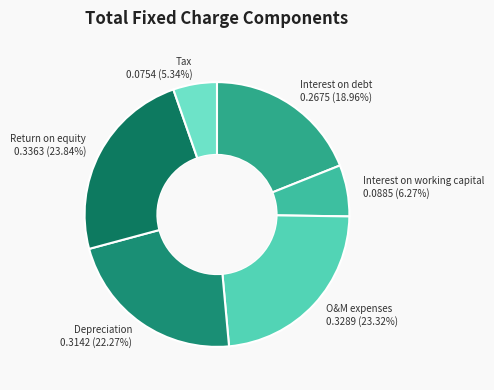

To the nearest percent, what is the difference between the largest and smallest slice percentages?

18%